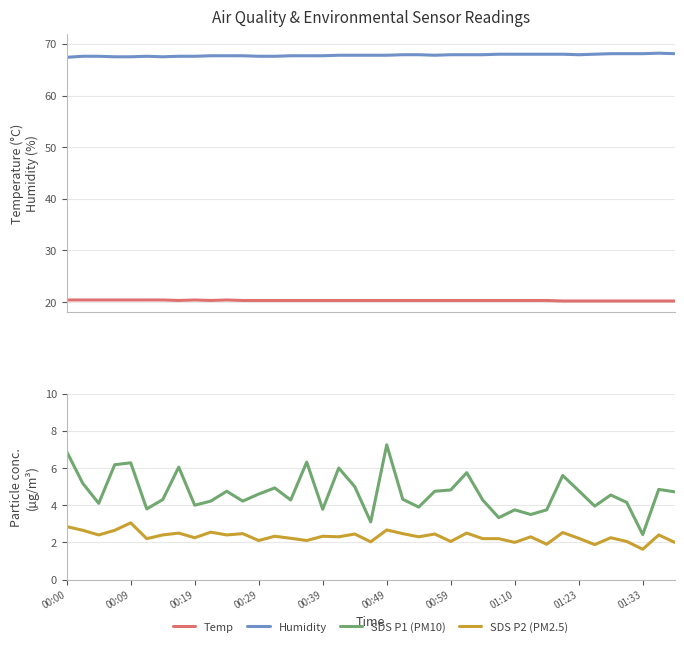

True or false: SDS P1 (PM10) has a value of 4.6 at 00:29.

True